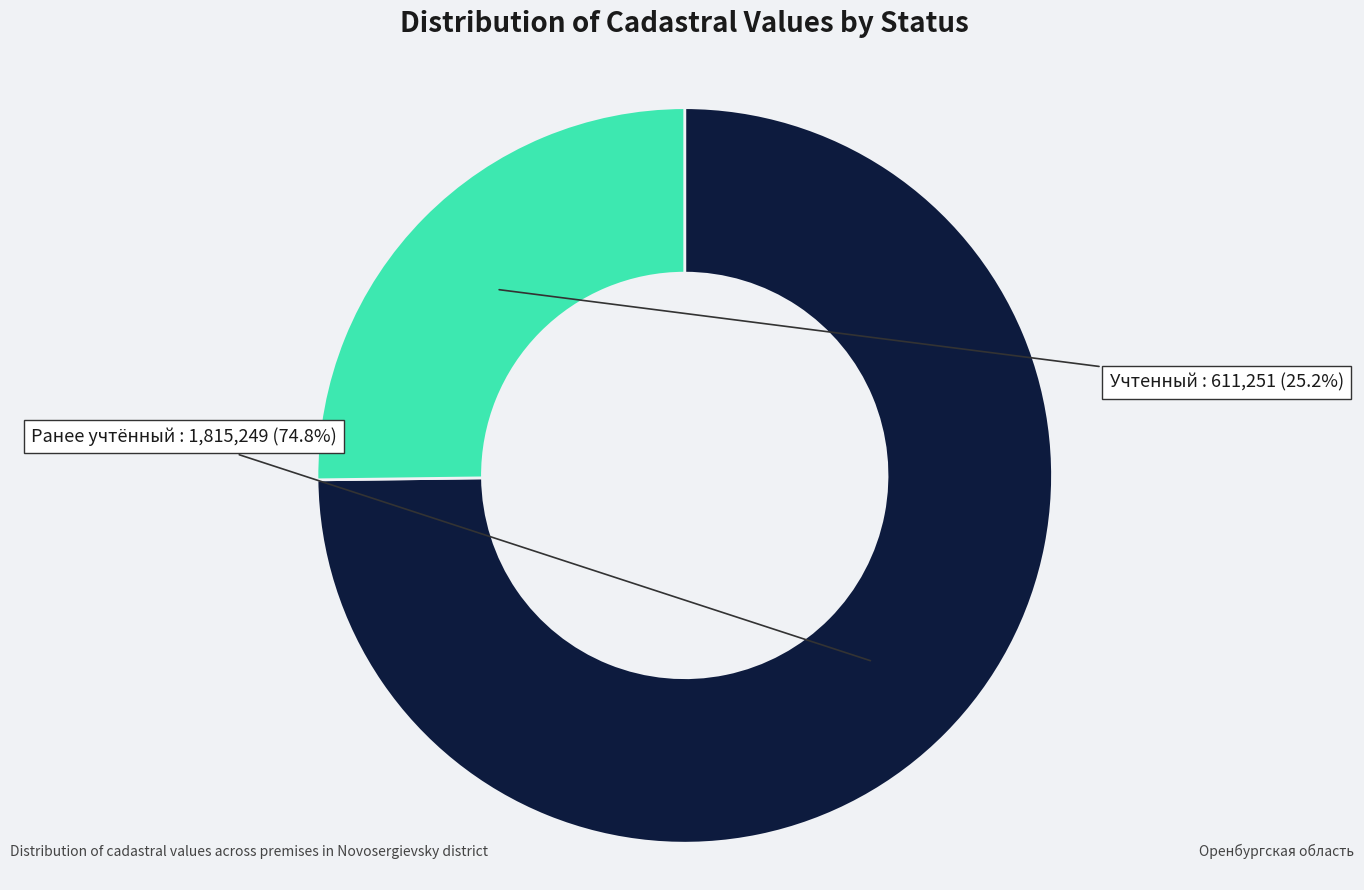

Which category has the biggest portion of the pie?

Ранее учтённый